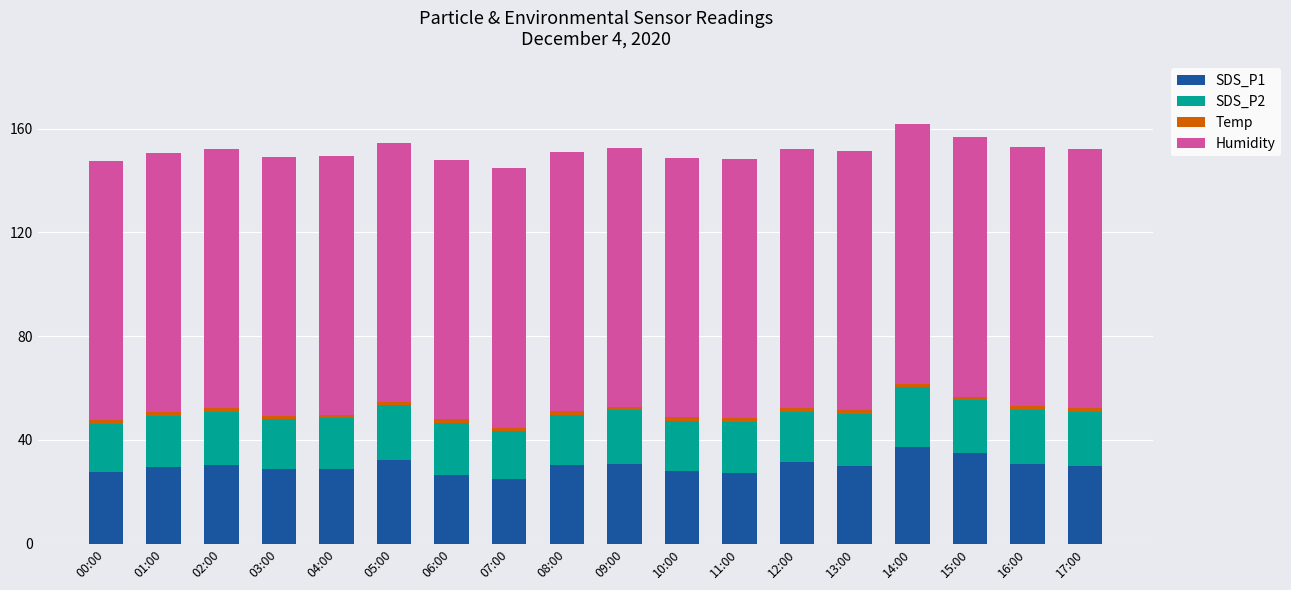

Does the chart contain stacked bars?

Yes